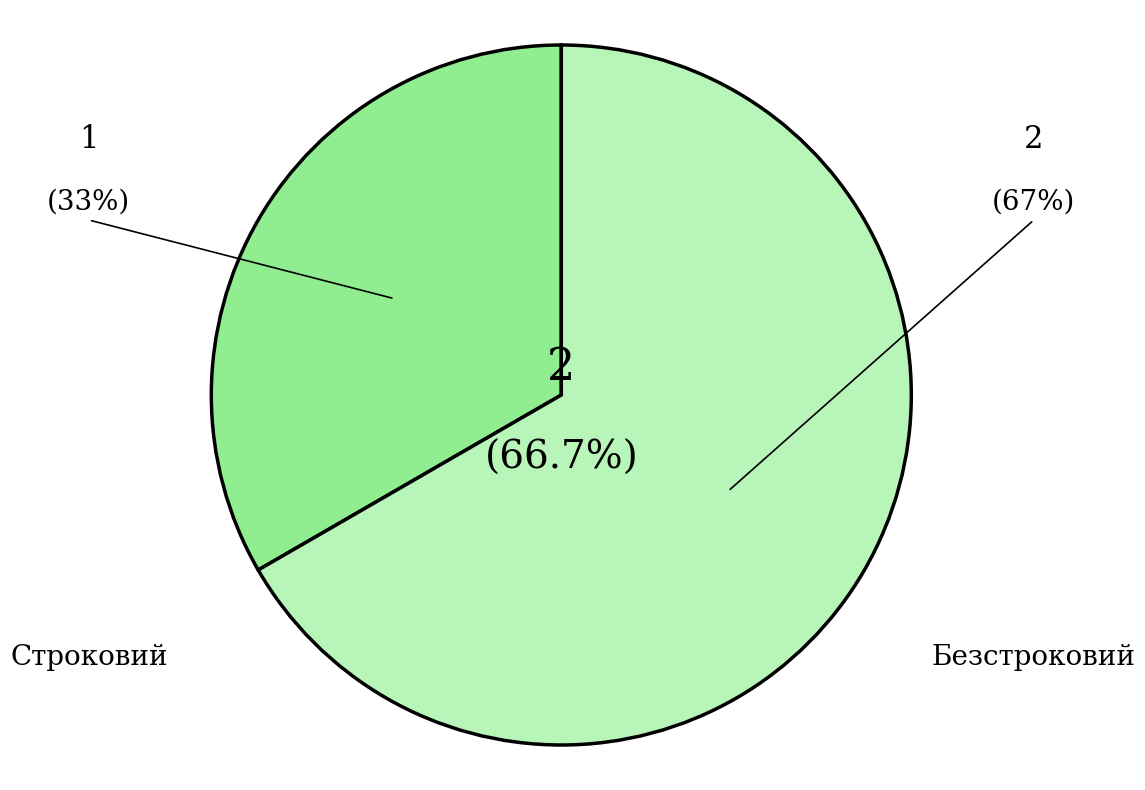

Is there a majority slice in this chart?

Yes